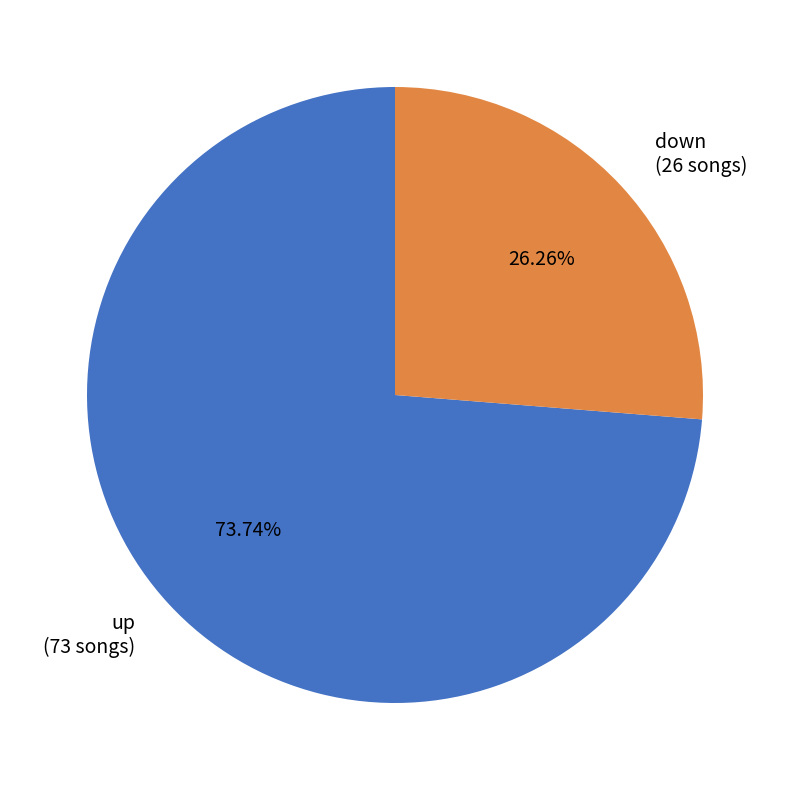

Is it true that down is 26% of the pie?

True